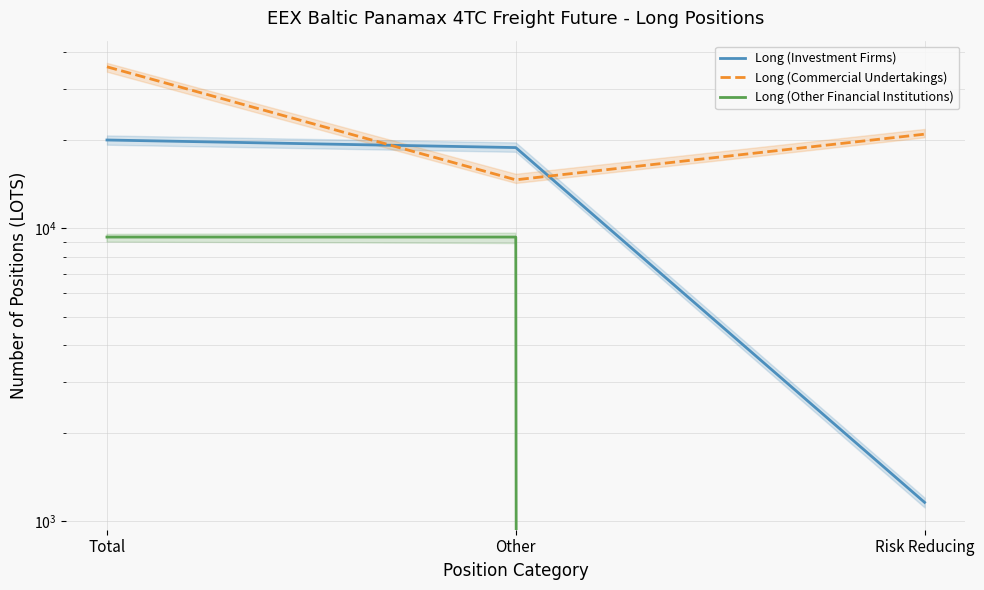

What is the sum of all Long (Investment Firms) values?

40087.9